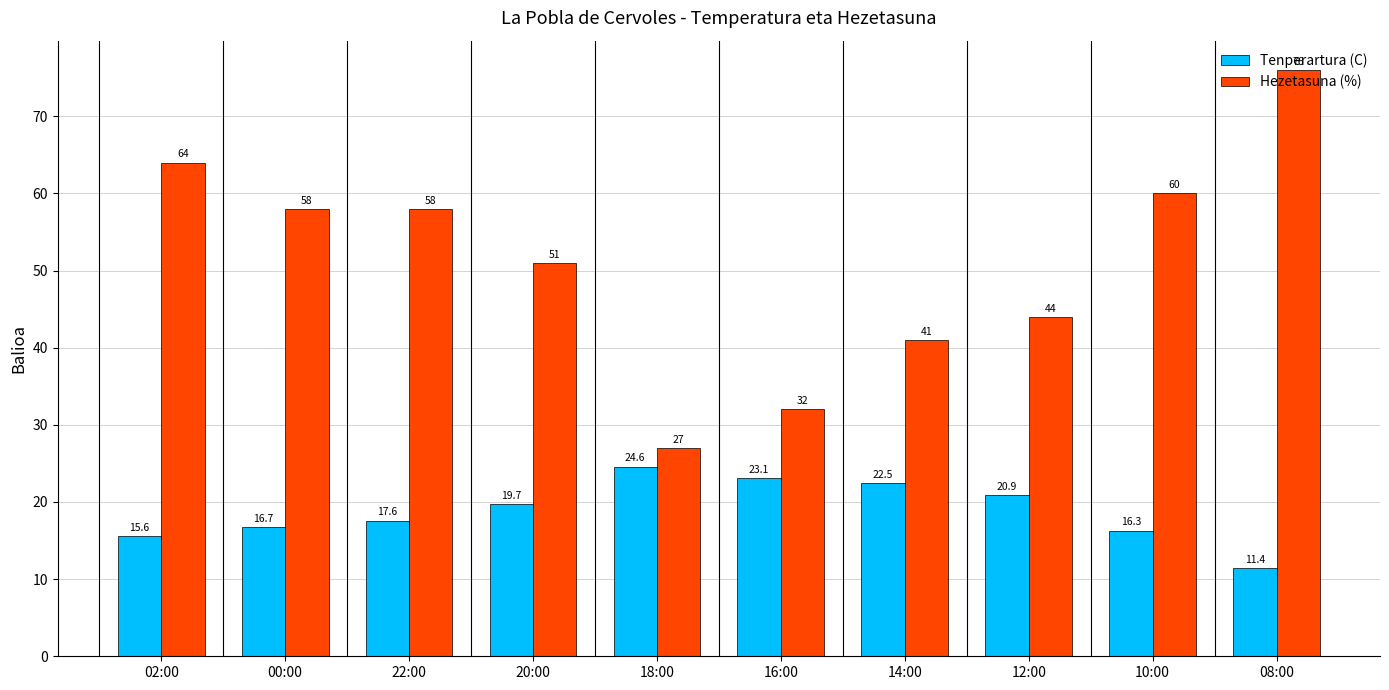

Which series has the widest spread of values?

Hezetasuna (%)